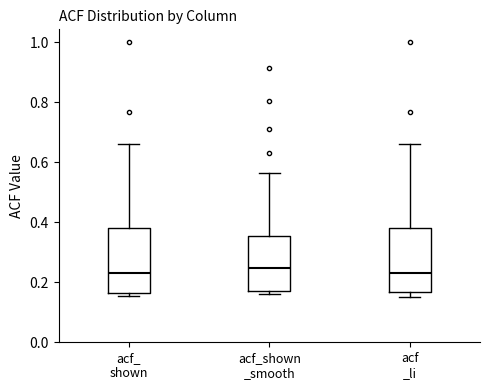

Where does the upper whisker of the box for acf_ shown end on the y-axis? The values are not printed on the chart, so give them approximately, as read against the axis.

0.66